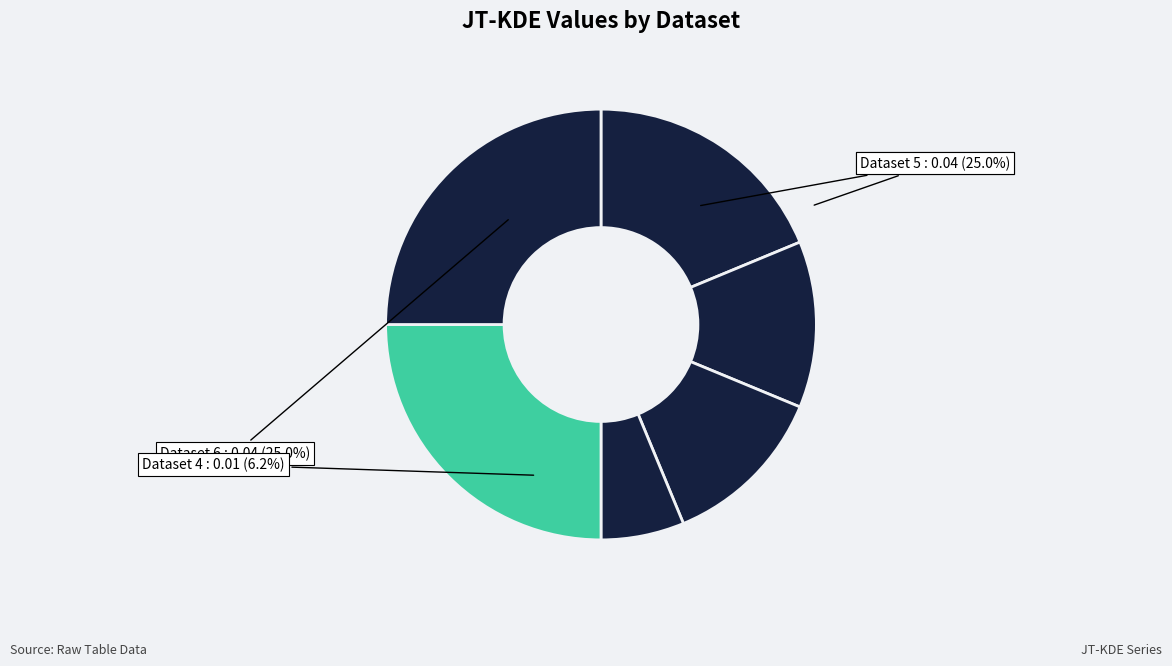

How much of the chart is everything except 1?

81.2%